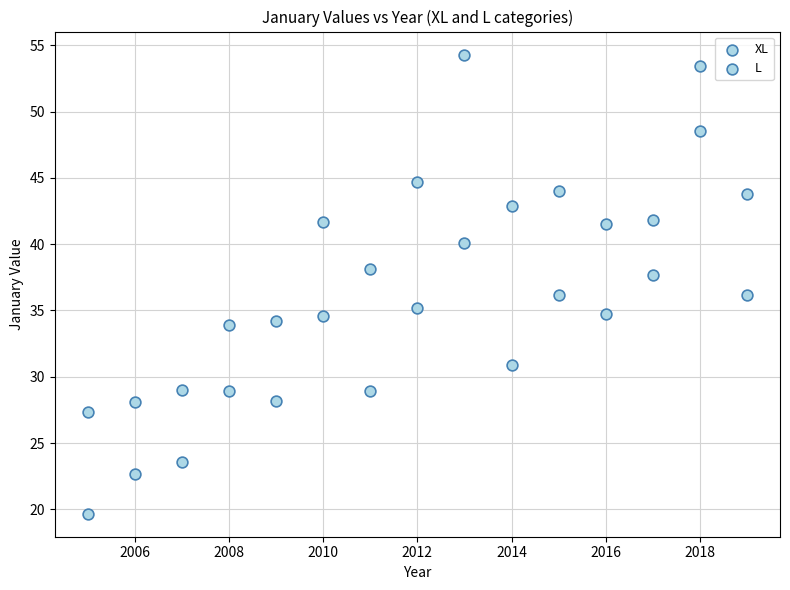

How many points are shown in the scatter plot?

30